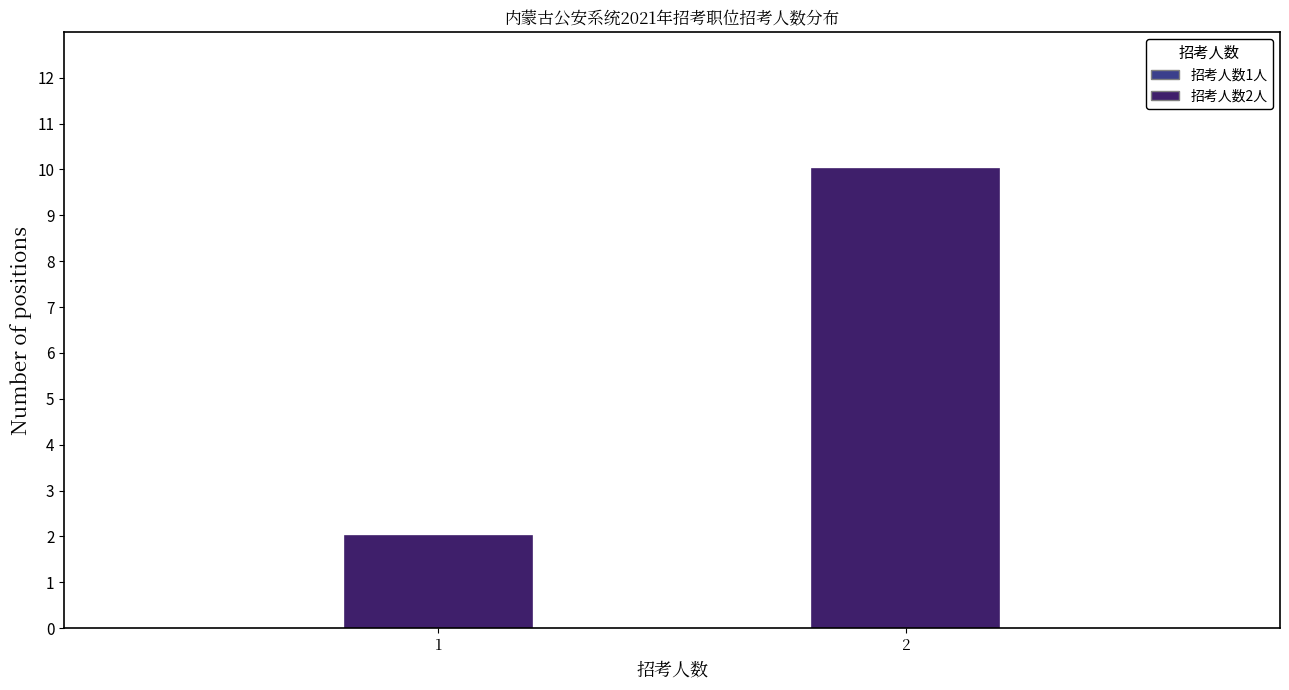

Reading left to right, transcribe all the data shown in this chart.

1=2	2=10